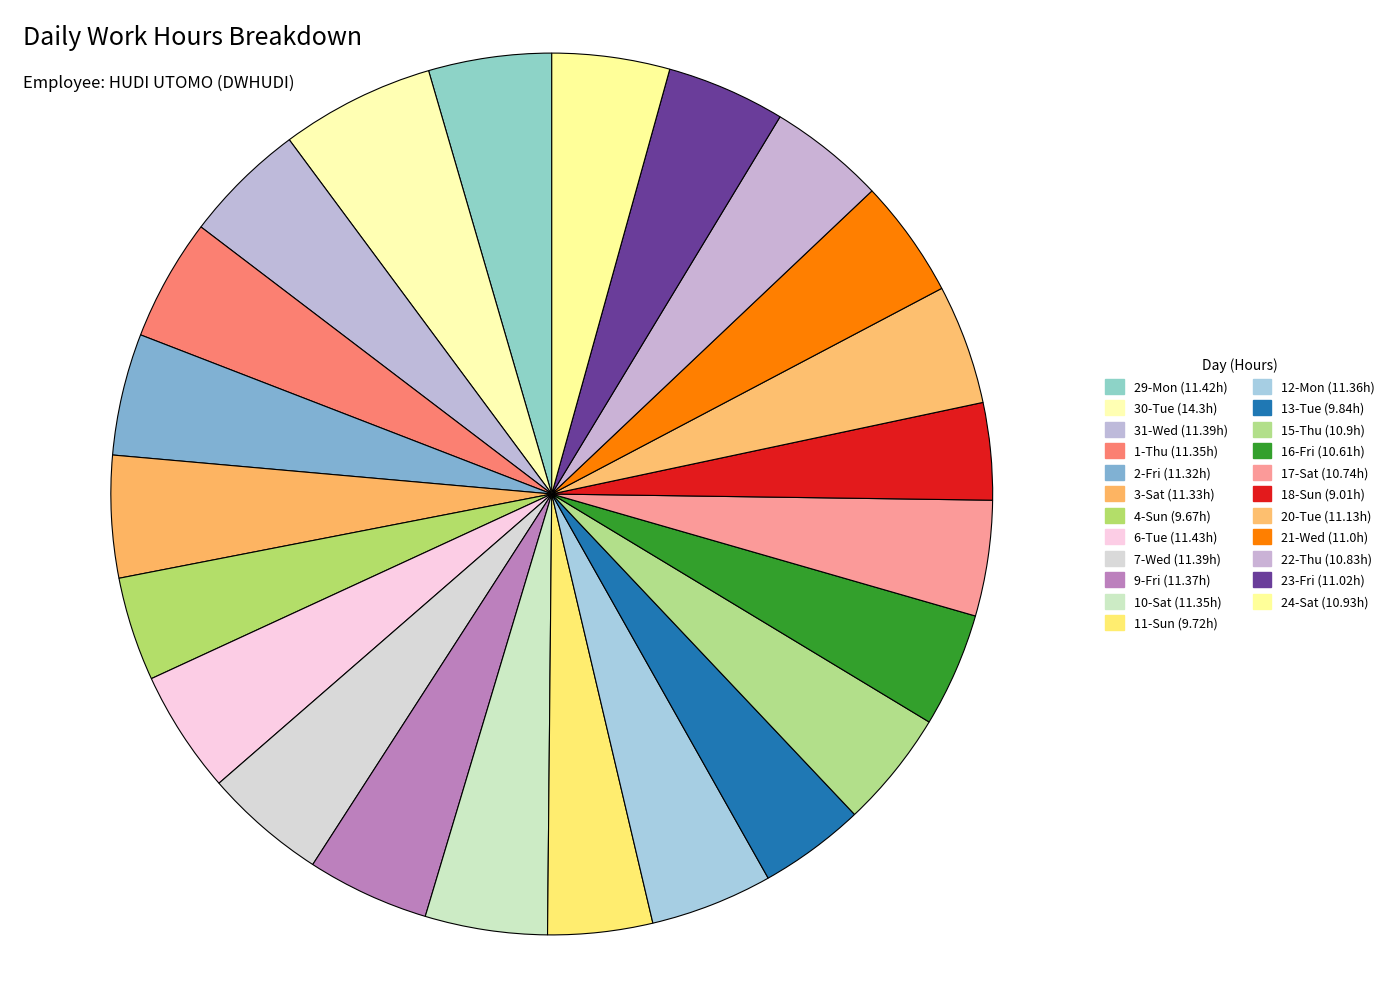

Which category has the smallest portion of the pie?

18-Sun